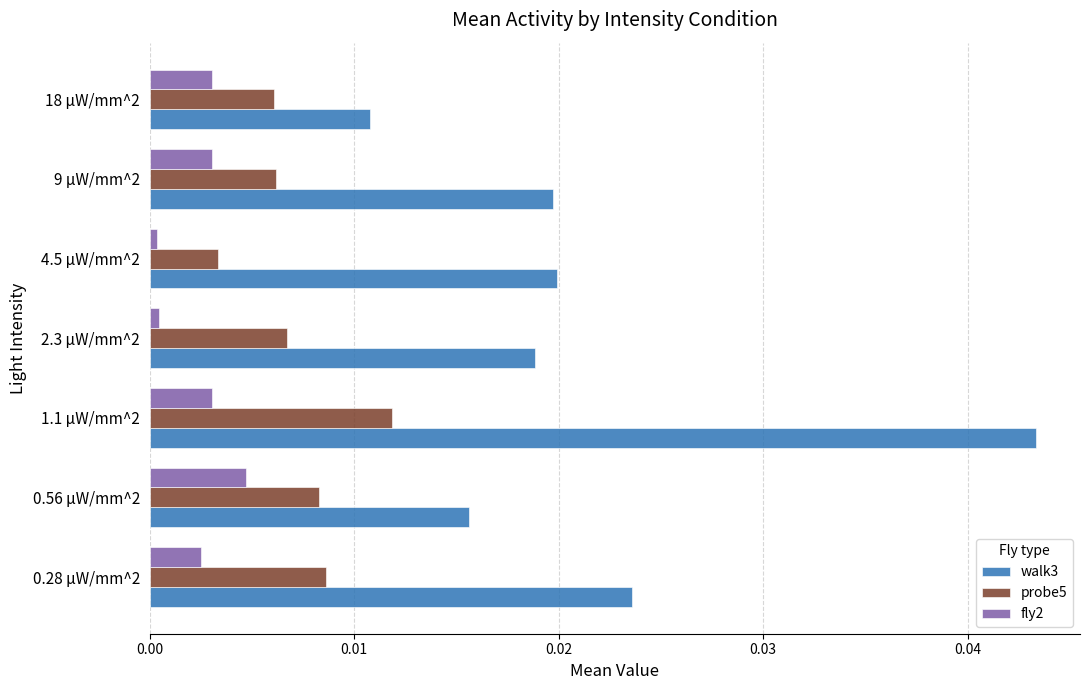

The value of probe5 at 2.3 µW/mm^2 is 0.0. True or false?

True